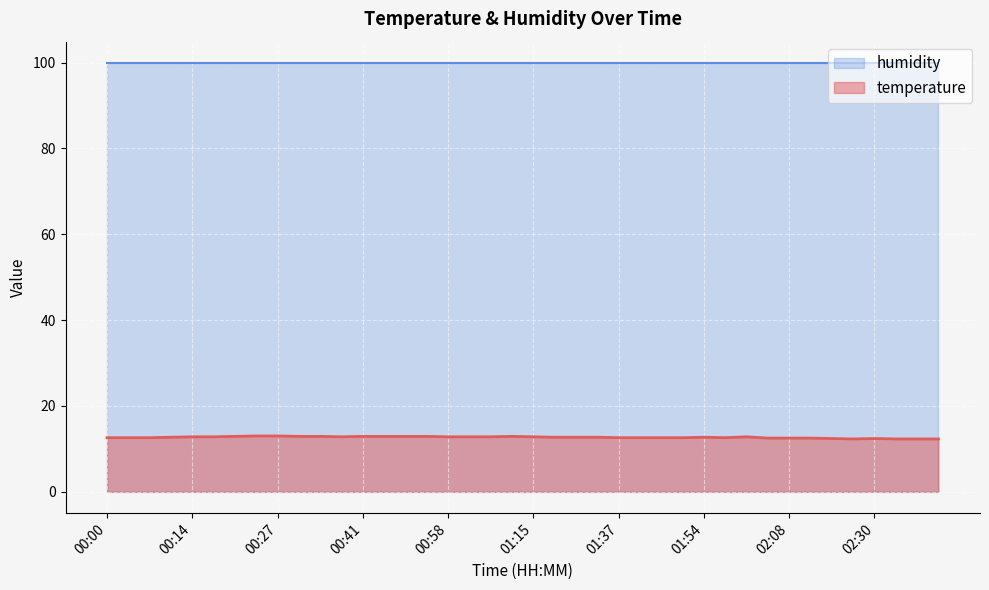

Which category has the highest value across all series?

00:24